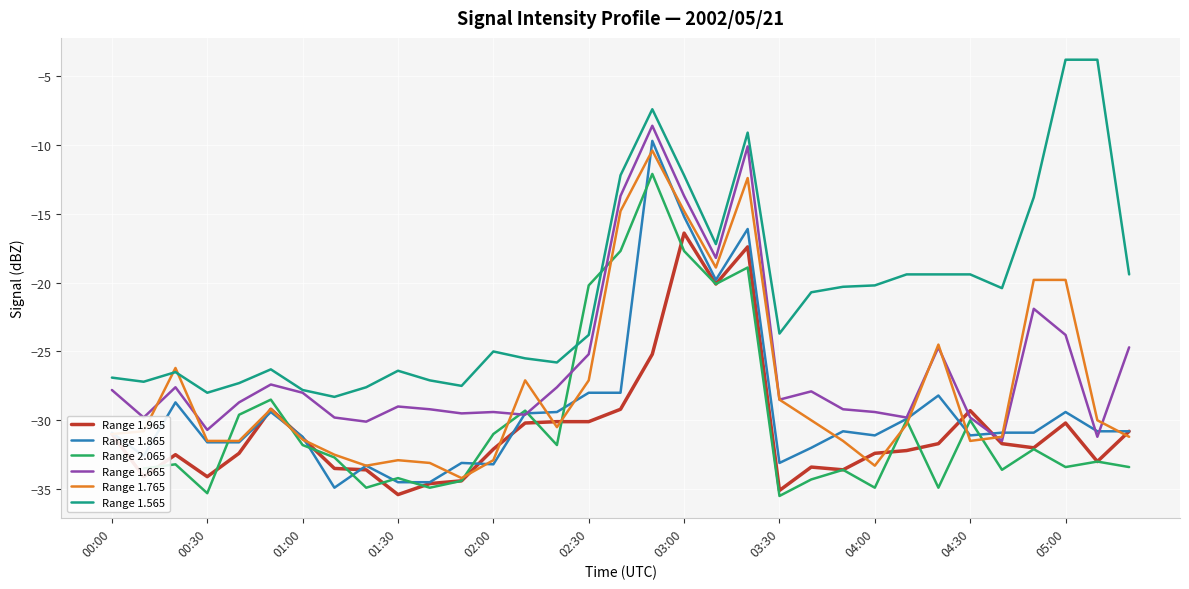

True or false: Range 2.065 has more than 0 points higher than both neighbors.

True